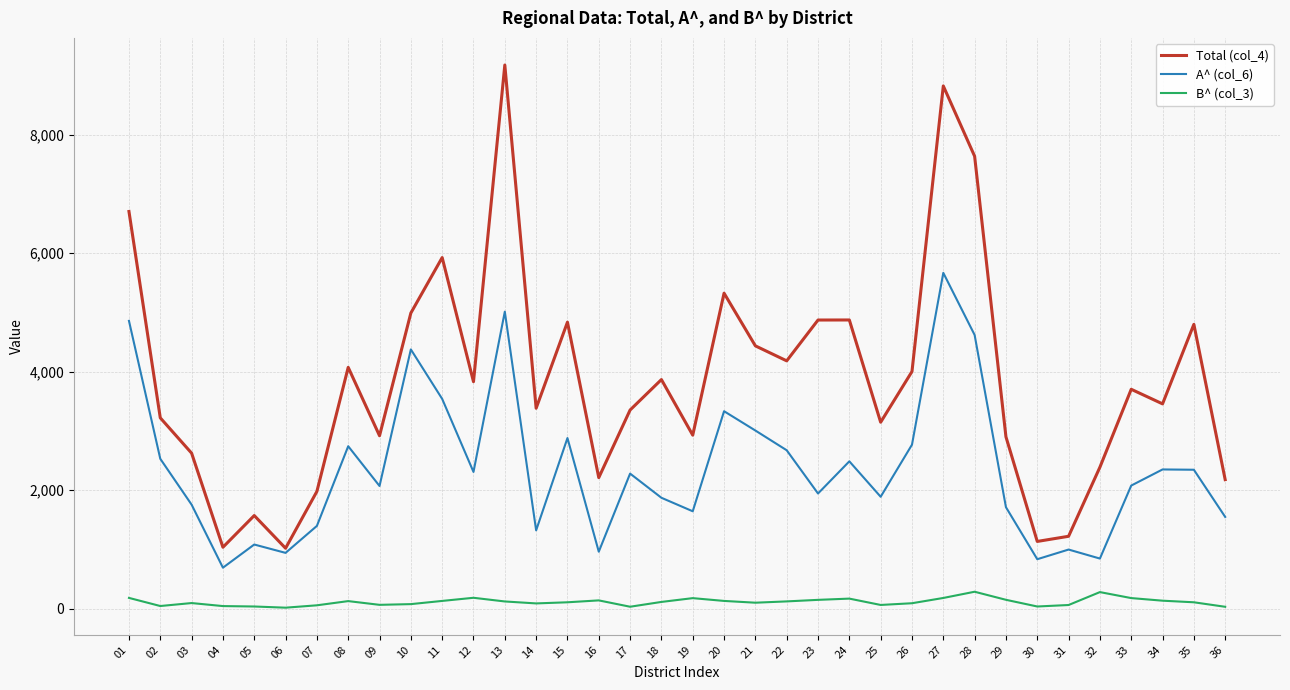

List the series in order of their peak value, lowest first.

B^ (col_3), A^ (col_6), Total (col_4)